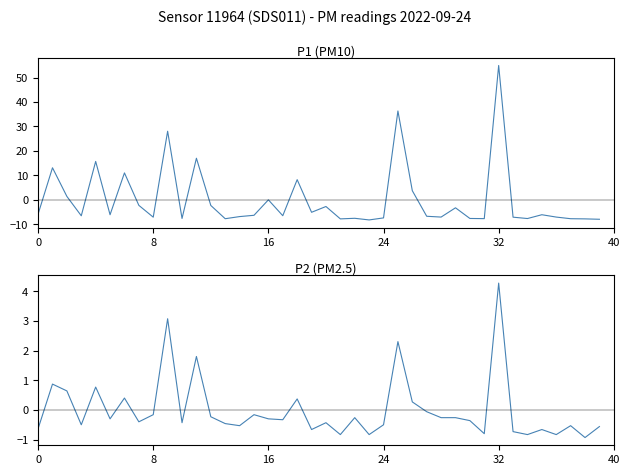

How many times do P1 and P2 cross each other?

18